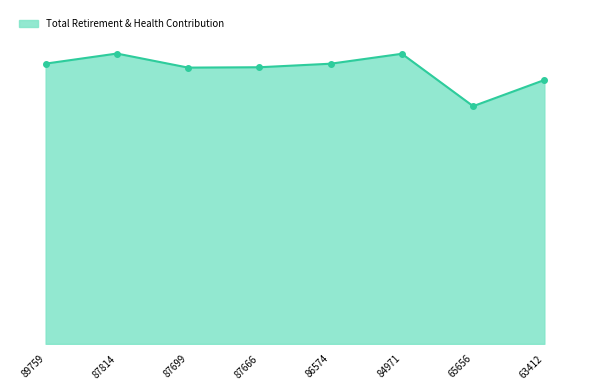

What is the change in value from 87699 to 87666?

+24